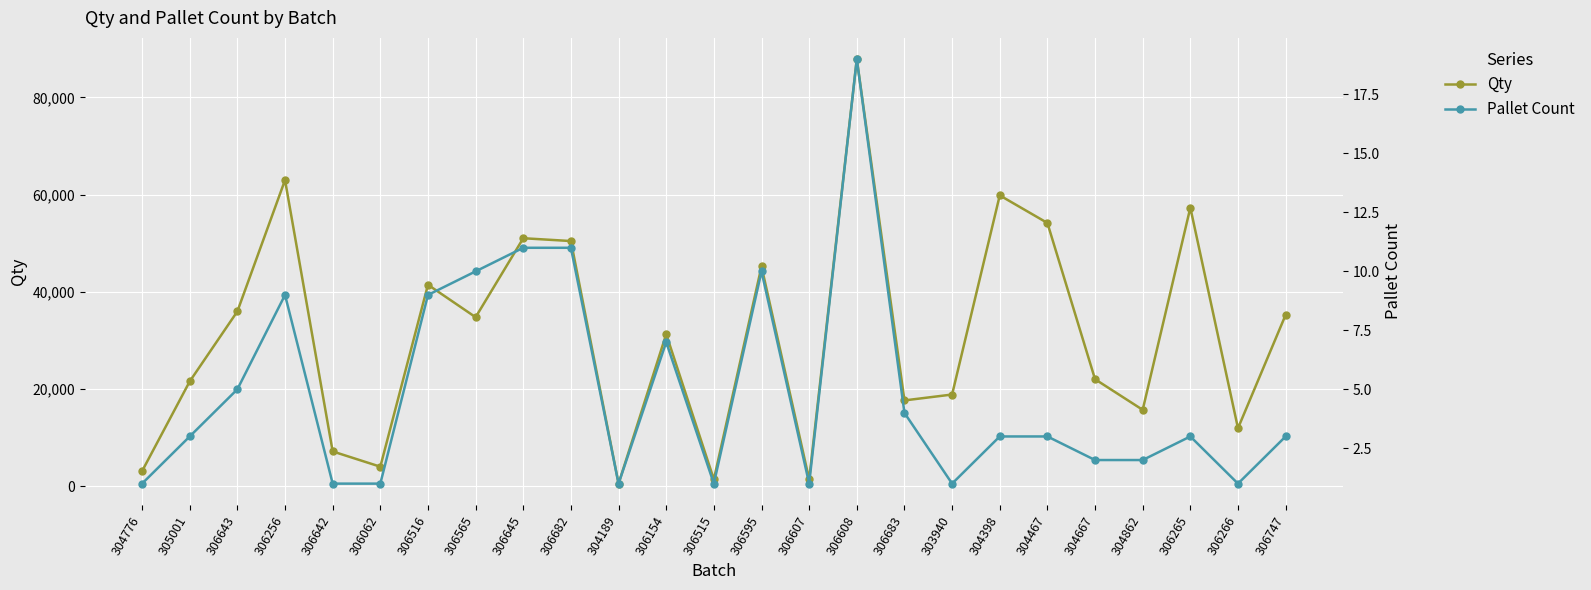

What is the label of the 12th point from the right?

306595